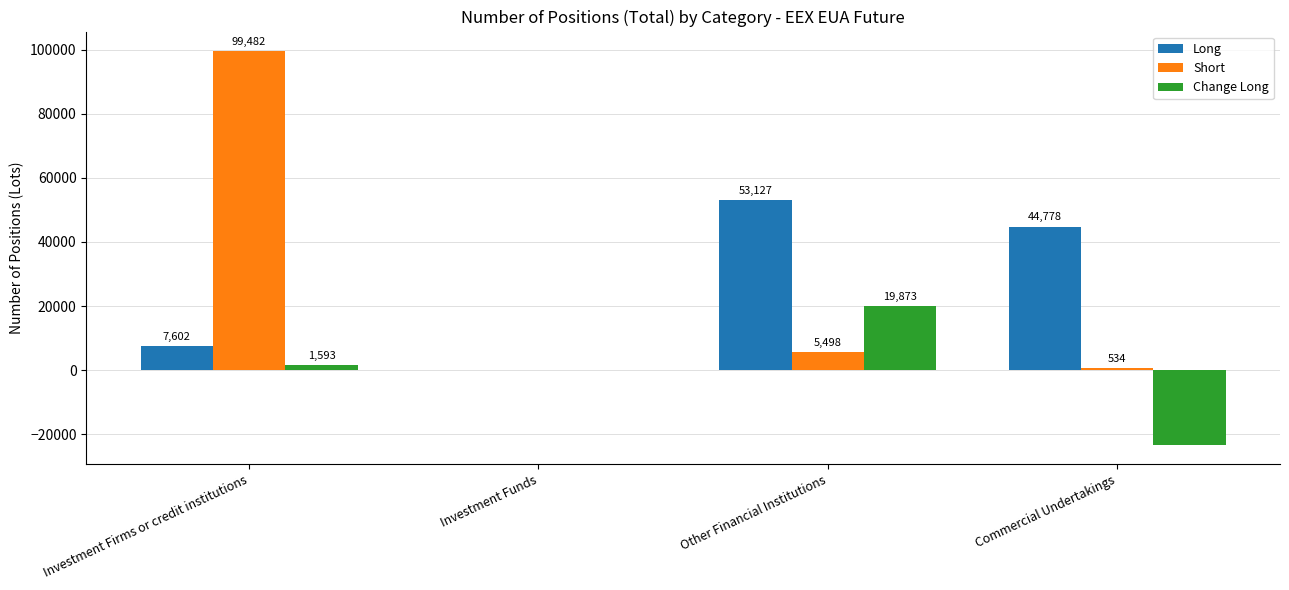

What is the maximum value for Short?

99482